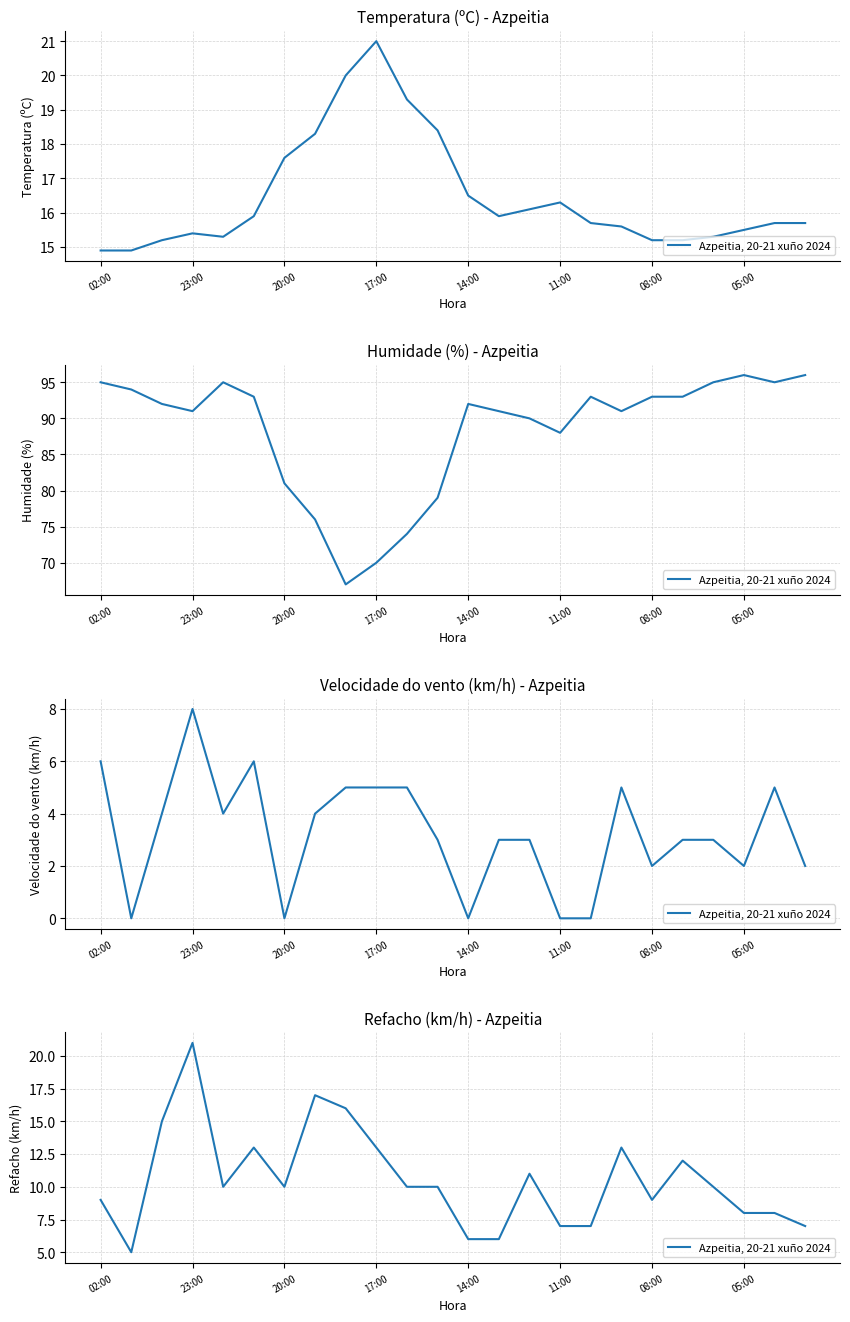

What is the value of the 8th point from the left?

17